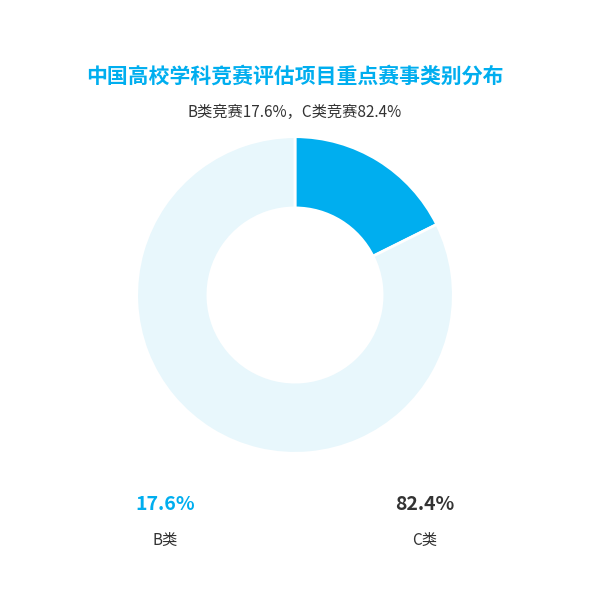

Is there a majority slice in this chart?

Yes